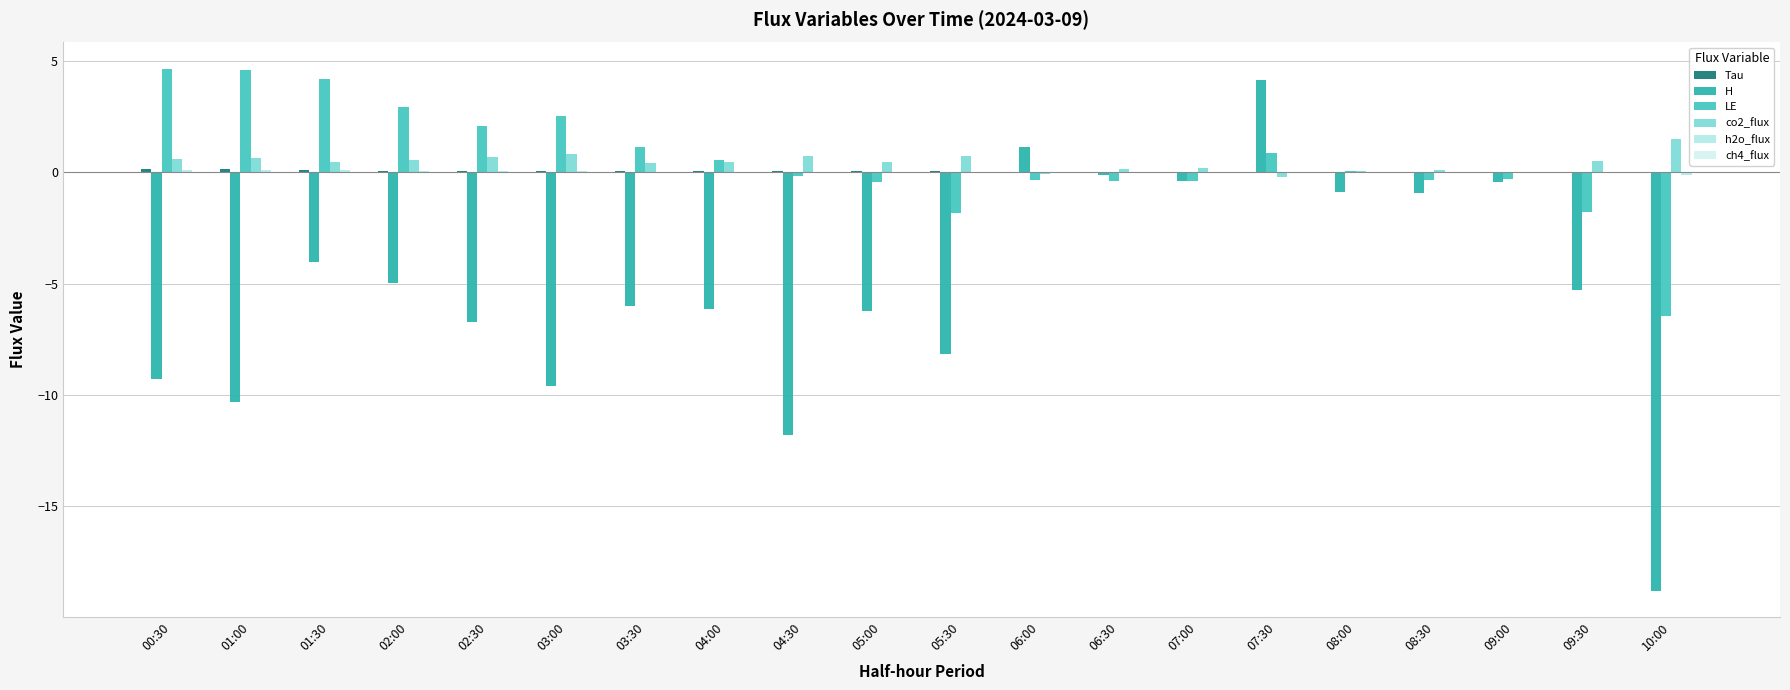

What is the total value across all series at 10:00?

-23.9